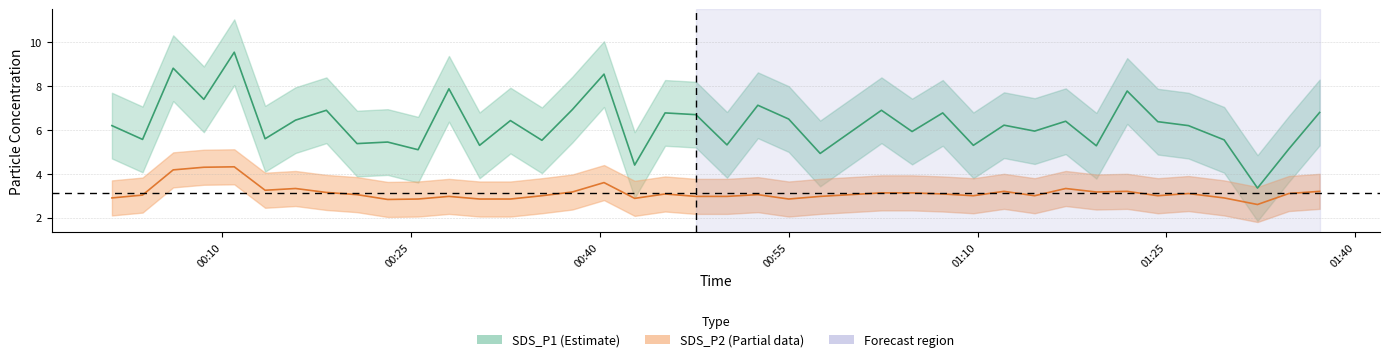

What is the total value across all series at 2022/08/21 01:21:53?

11.0